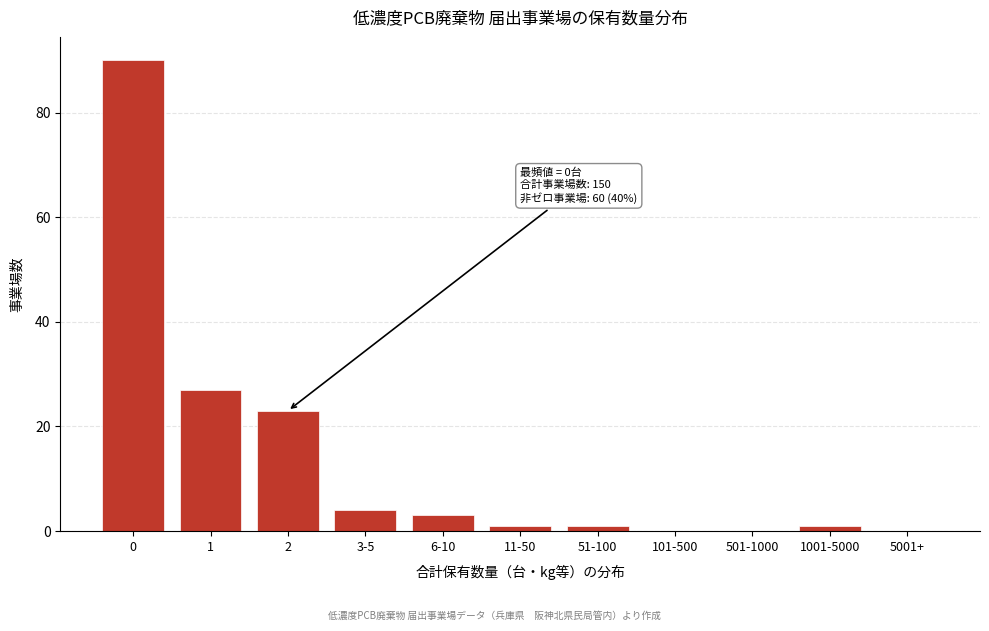

Reading right to left, extract all data points from this chart.

5001+=0	1001-5000=1	501-1000=0	101-500=0	51-100=1	11-50=1	6-10=3	3-5=4	2=23	1=27	0=90